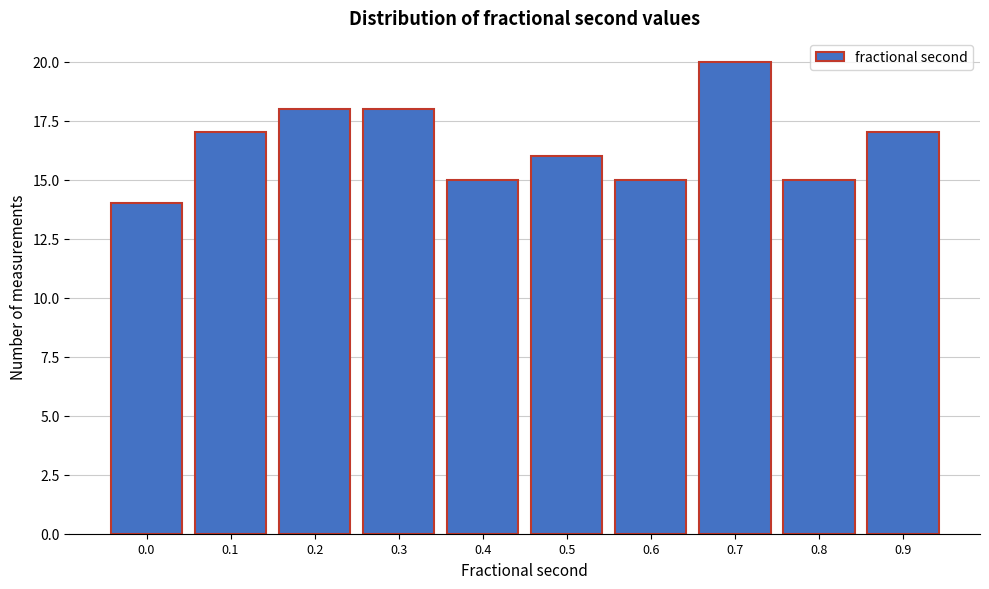

Reading left to right, transcribe all the data shown in this chart.

14	17	18	18	15	16	15	20	15	17